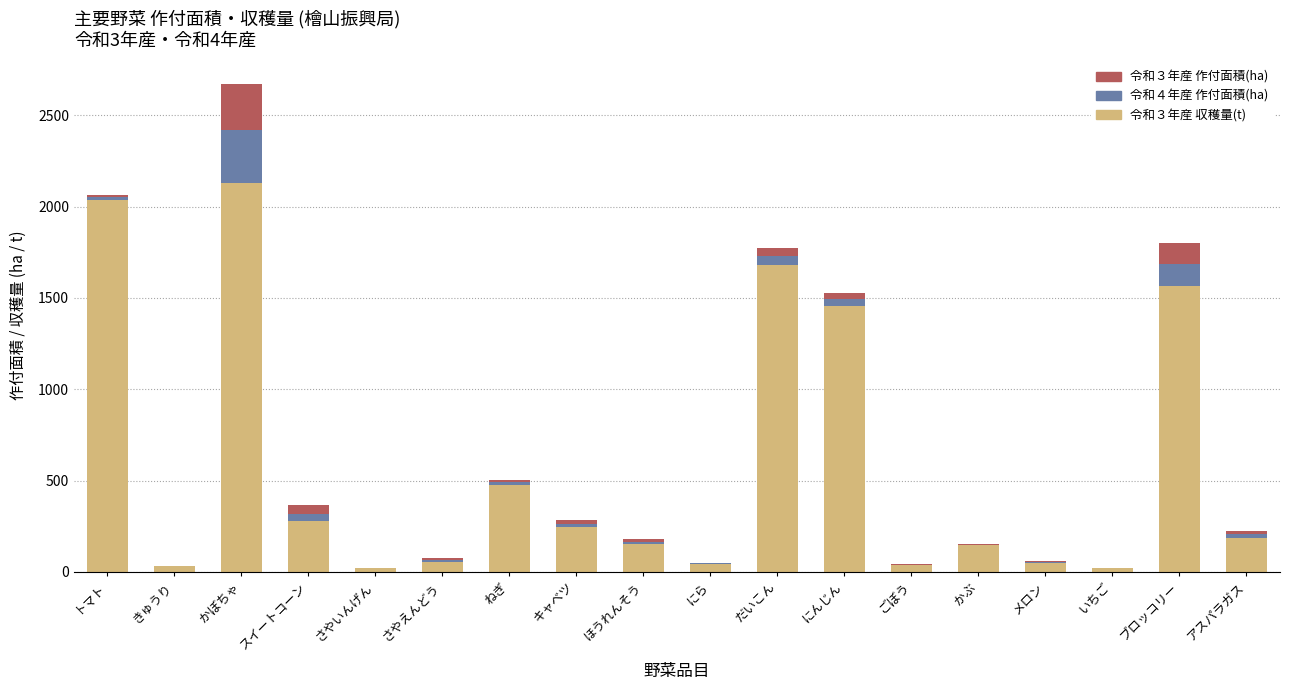

Does the chart contain stacked bars?

Yes